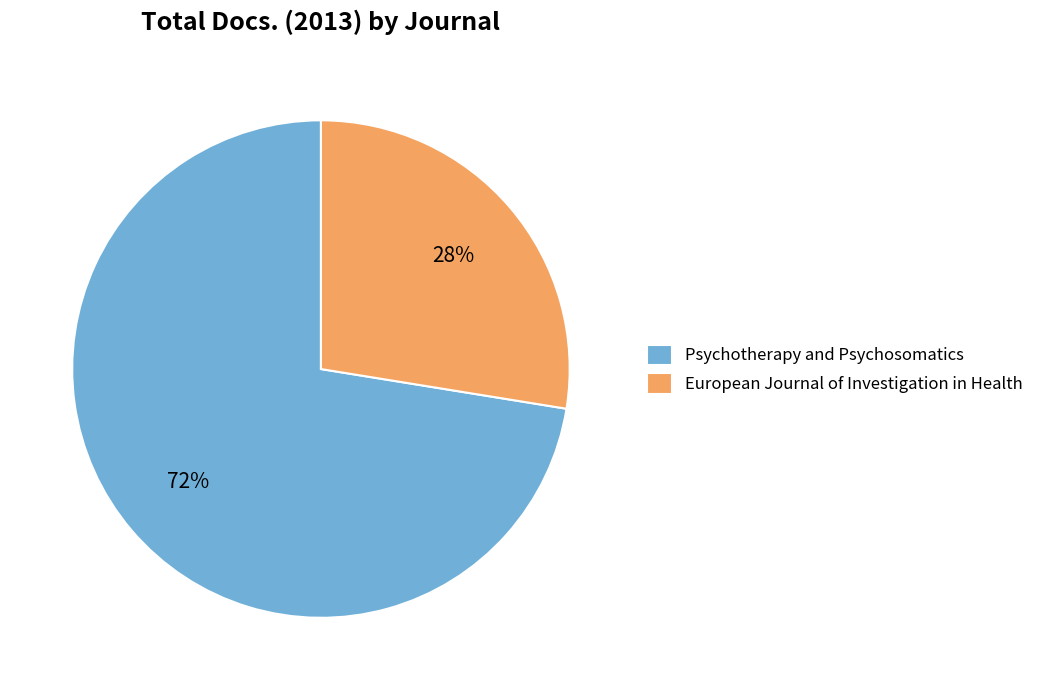

Which slice is the smallest?

European Journal of Investigation in Health